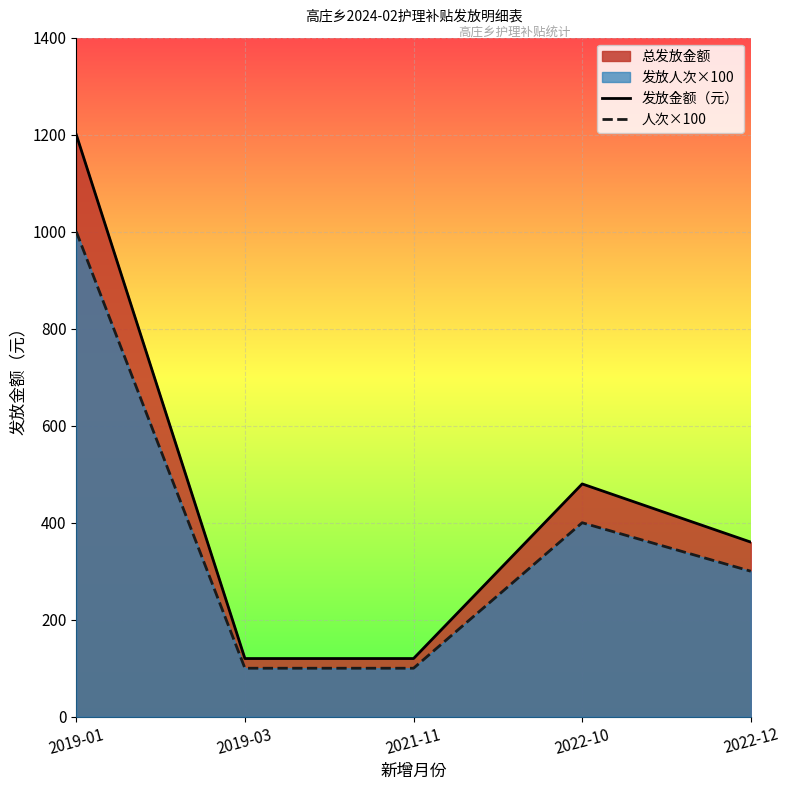

Is the value of 人次×100 at 2021-11 greater than the value of 发放金额（元） at 2019-03?

No